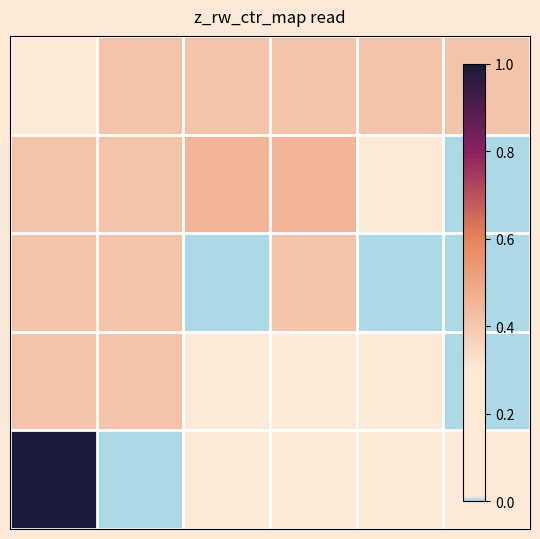

How many distinct data groups are displayed?

5